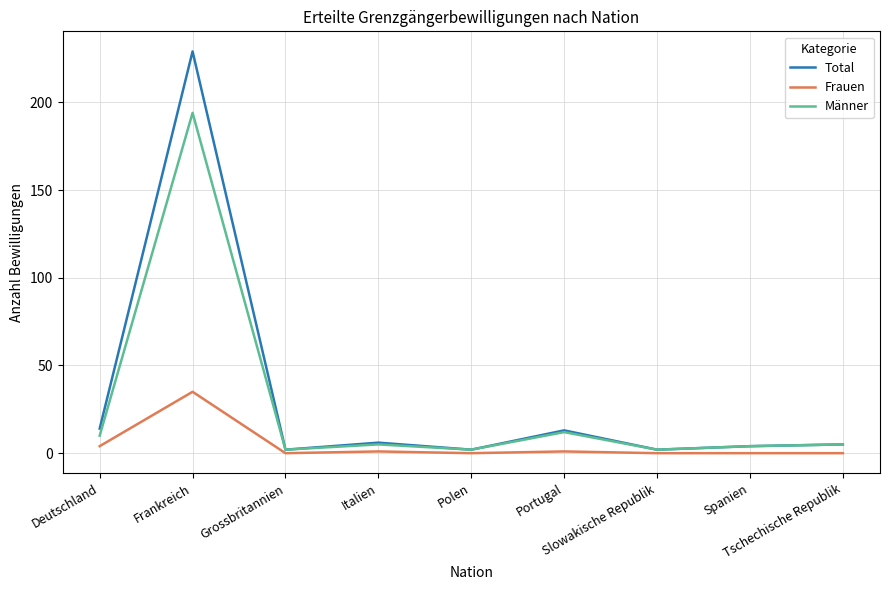

What is the maximum value shown in the chart?

229